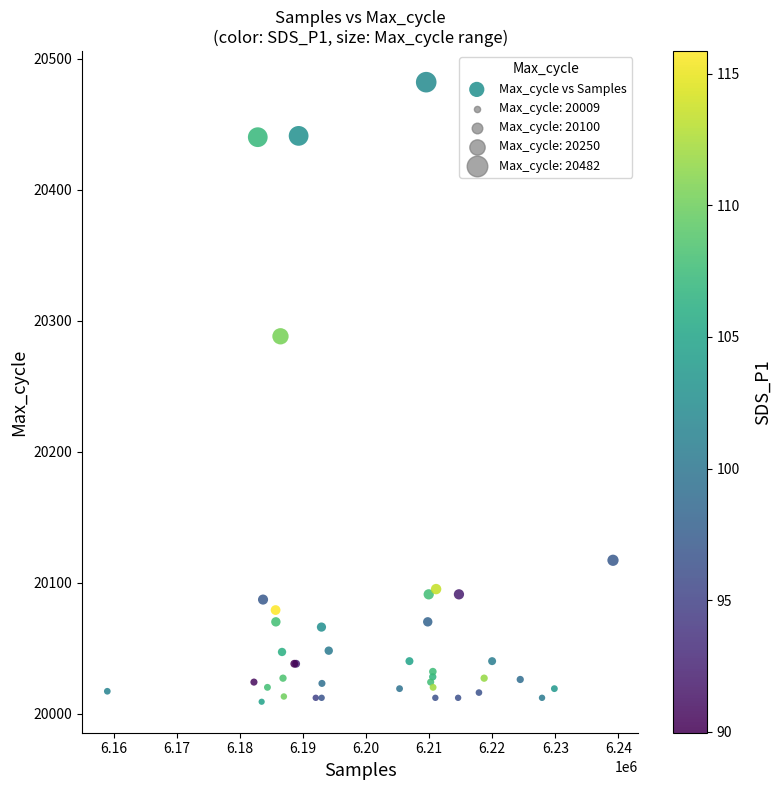

What Y value in the scatter plot is closest to 20245?

20288